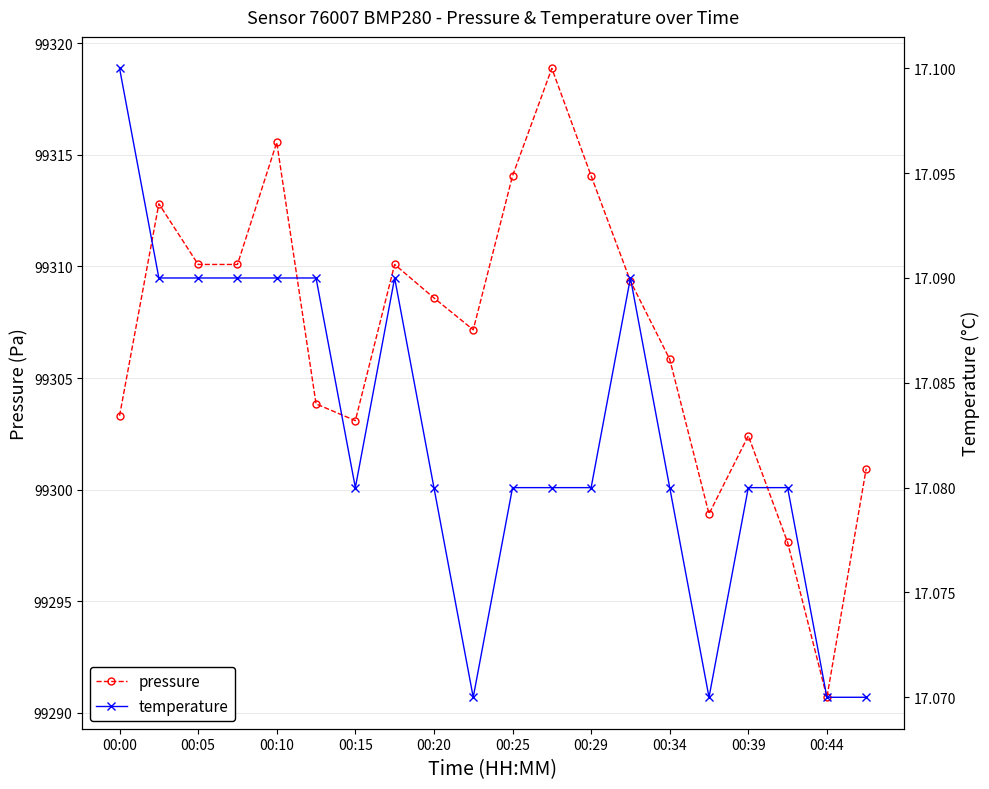

Which series has the widest spread of values?

pressure